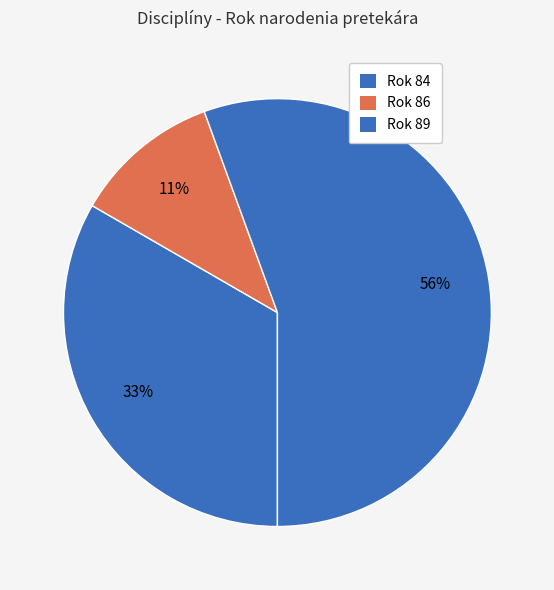

Which category has the biggest portion of the pie?

Rok 89